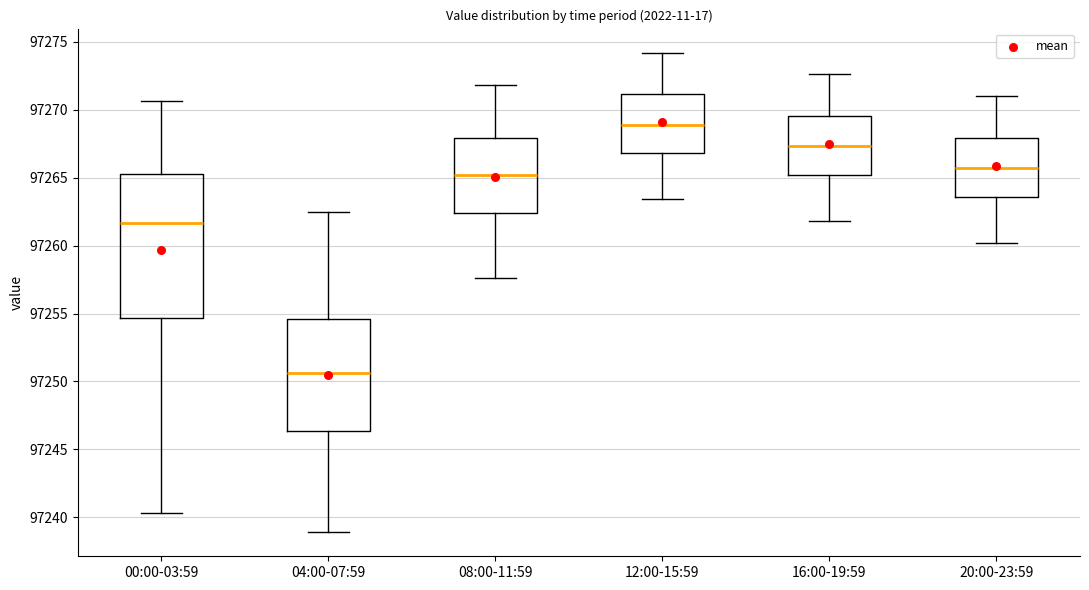

Where does the upper whisker of the box for 12:00-15:59 end on the y-axis? The values are not printed on the chart, so give them approximately, as read against the axis.

97274.0